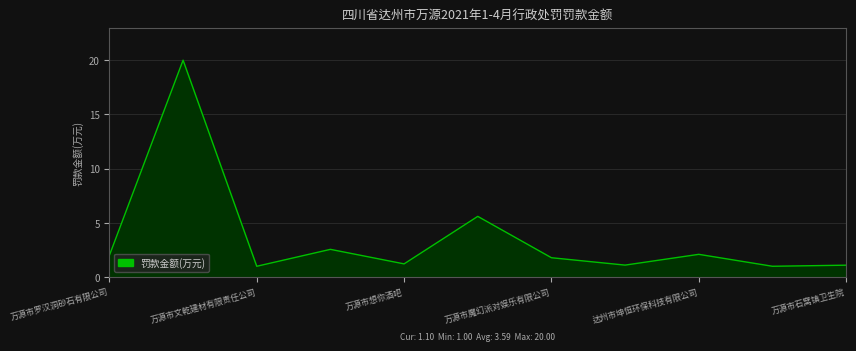

What is the maximum value shown in the chart?

20.0